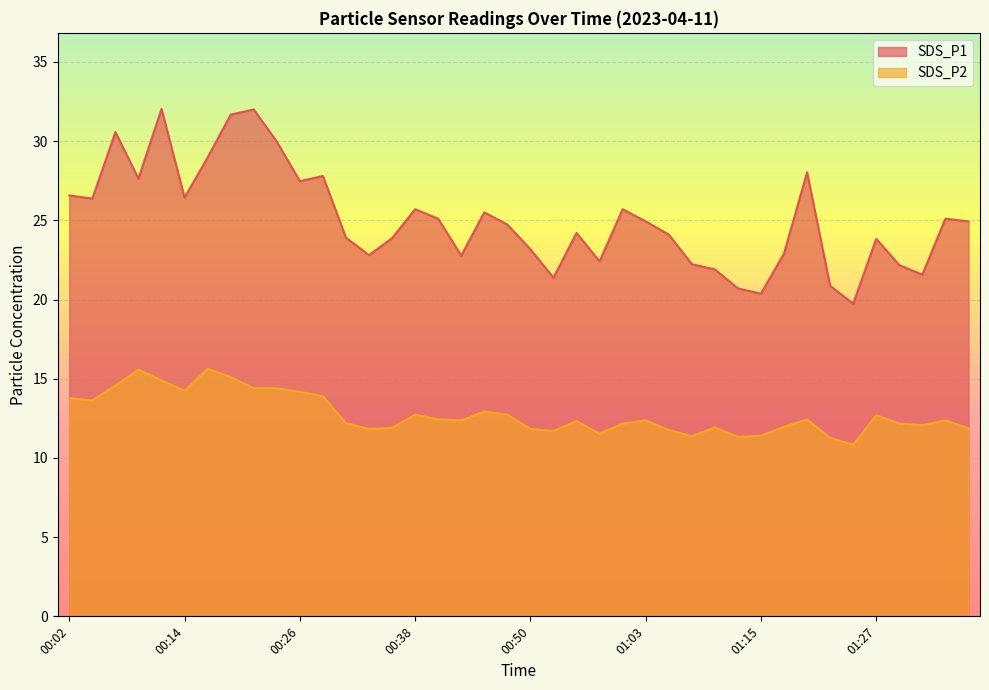

Does the chart display data point markers on the line(s)?

No